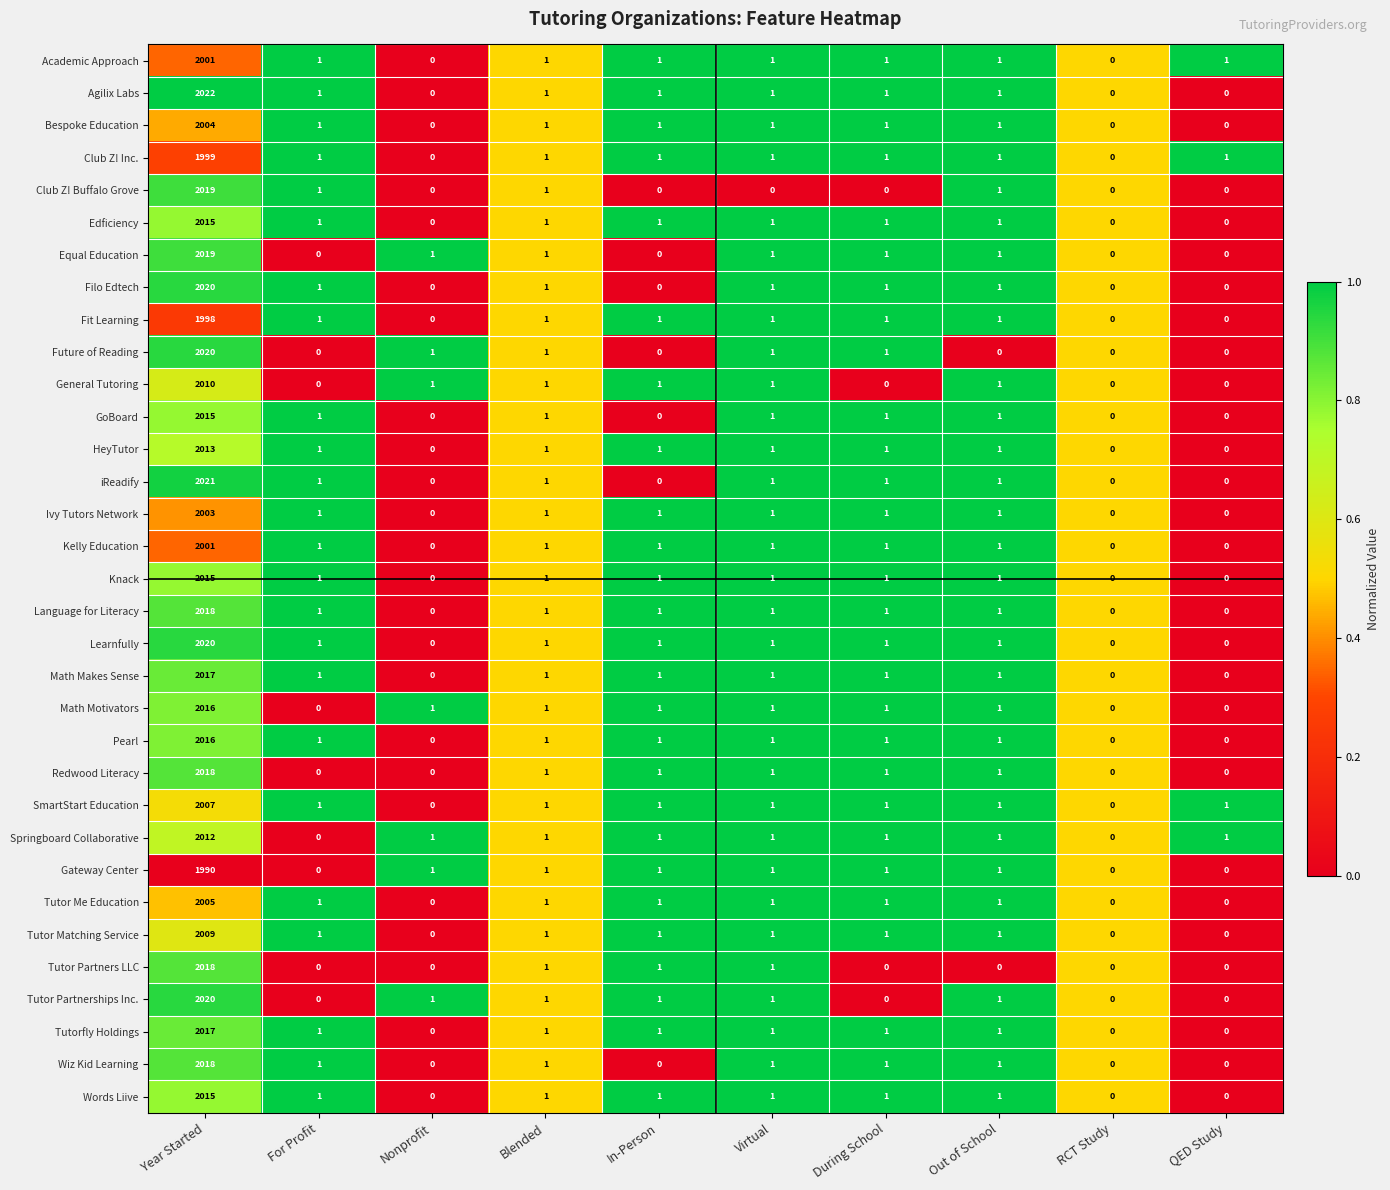

Is it true that Language for Literacy equals 0 at Nonprofit?

True